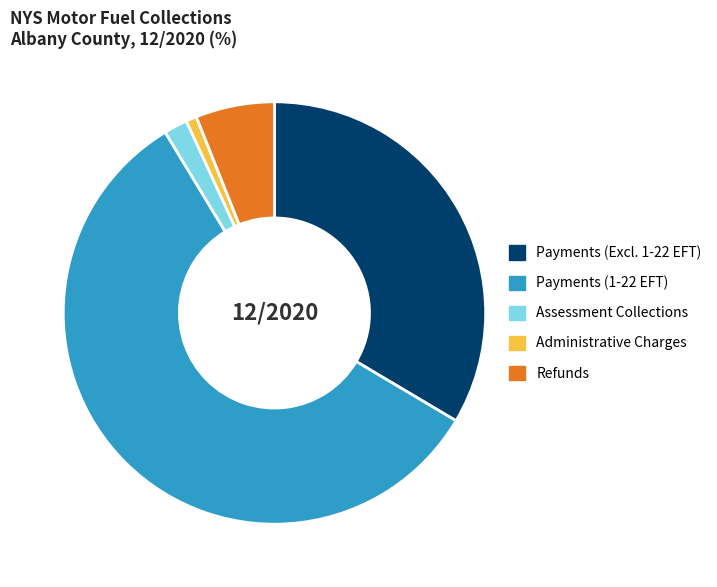

Does Payments (1-22 EFT) account for over 50% of the chart?

Yes